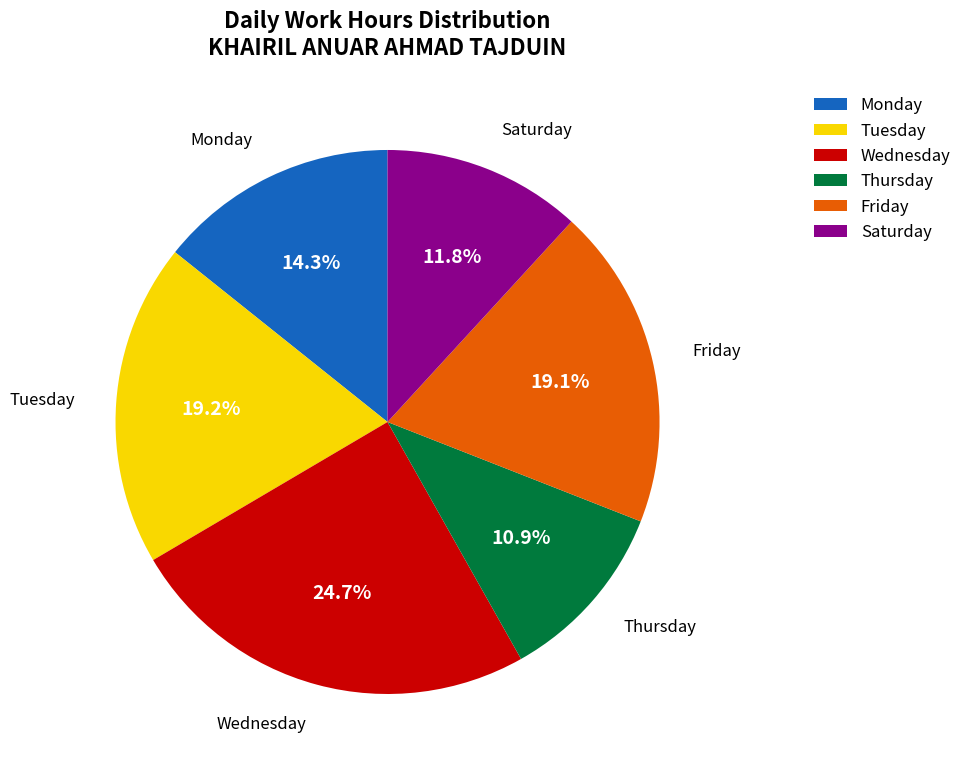

Is there any slice that represents more than half of the pie?

No